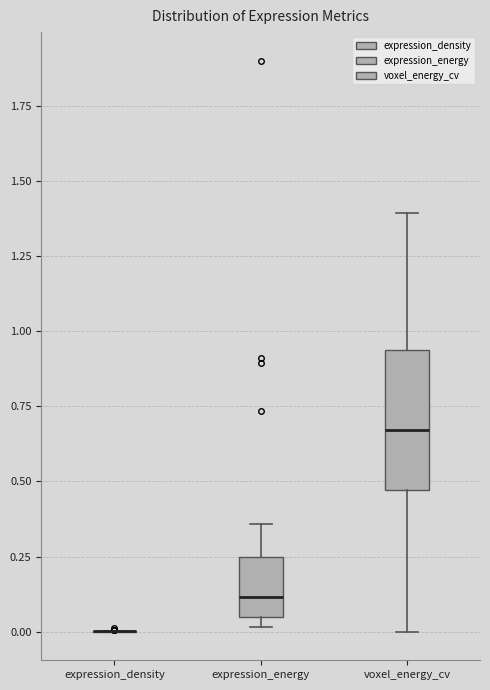

Reading left to right, transcribe this box plot: for each box, give where its median line is, the range the box spans, and where its two whiskers end, as read against the y-axis. The values are not printed on the chart, so give them approximately, as read against the axis.

expression_density: box collapsed to a line at 0.00, whiskers 0.00 to 0.00
expression_energy: median 0.10, box 0.05 to 0.25, whiskers 0.00 to 0.35
voxel_energy_cv: median 0.65, box 0.45 to 0.95, whiskers 0.00 to 1.40